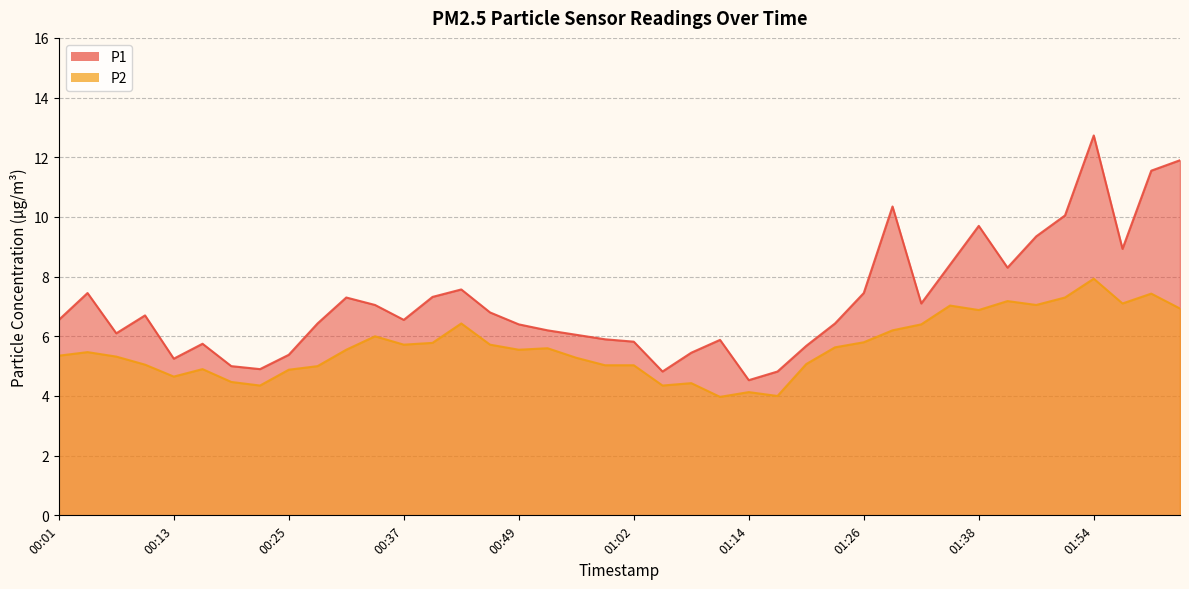

True or false: P2 has more than 0 points higher than both neighbors.

True